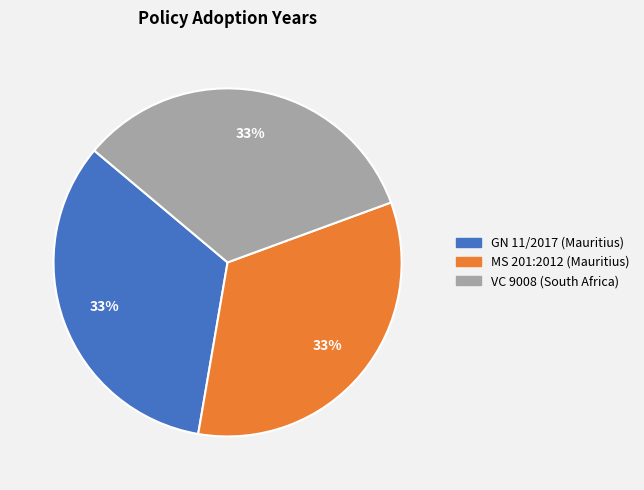

What percentage is the GN 11/2017 (Mauritius) slice, to the nearest percent?

33%